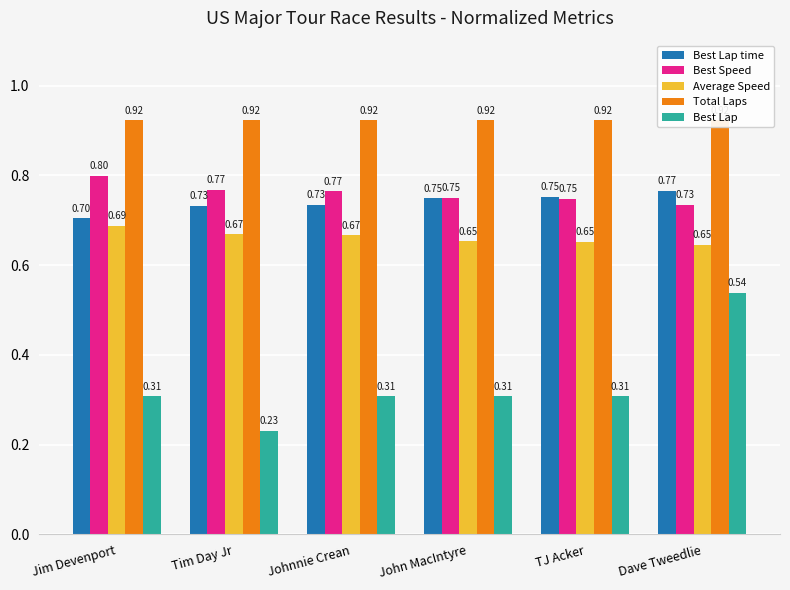

The value of Best Lap at Tim Day Jr is 0.1. True or false?

False